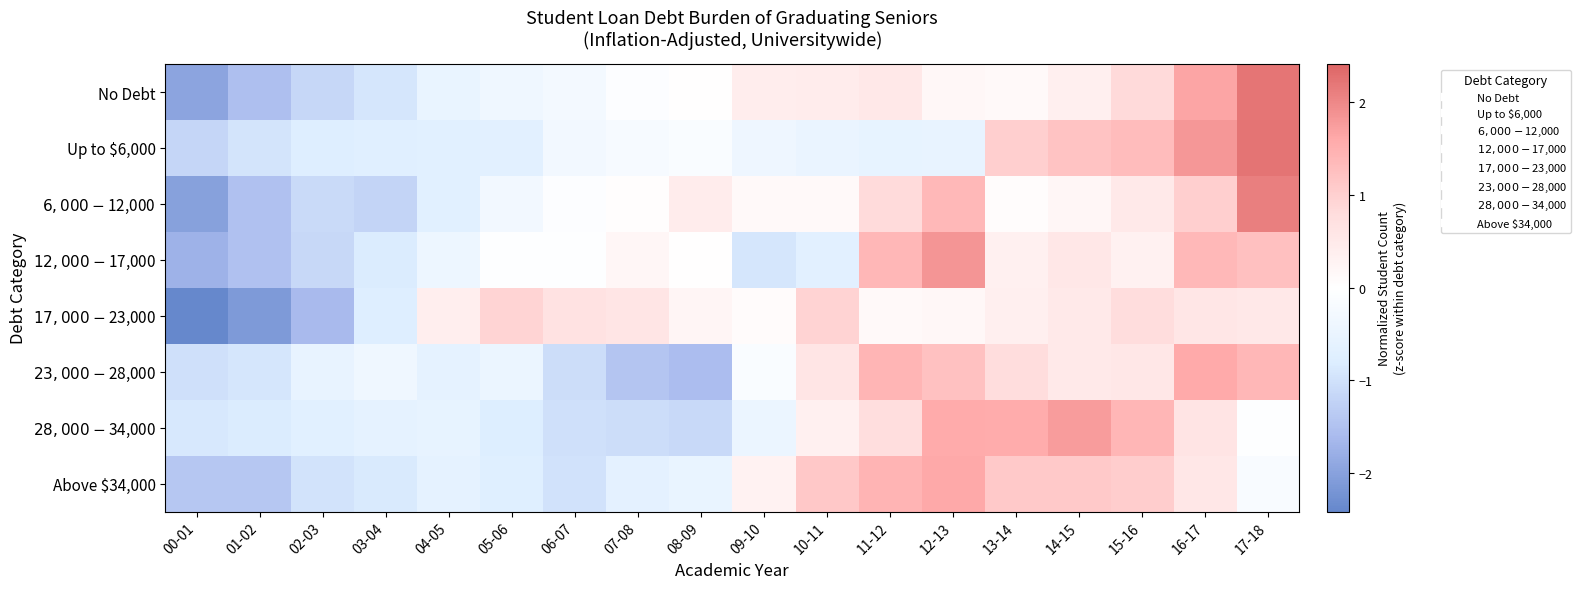

At which category is the sum across all series the highest?

17-18